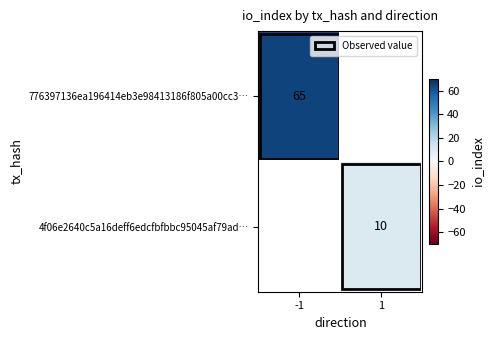

How many distinct data groups are displayed?

2